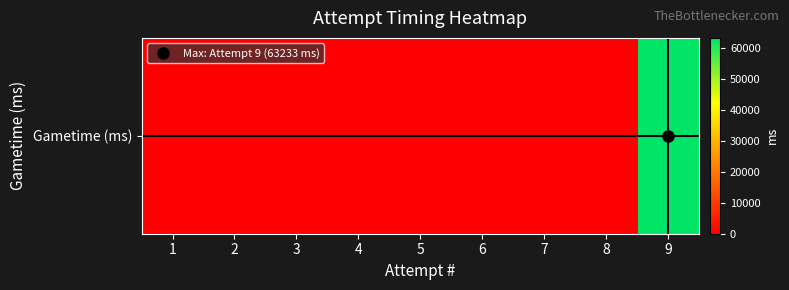

Between 7 and 3, which is larger?

7